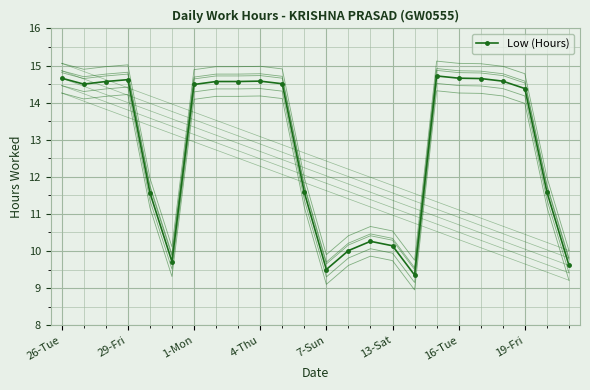

How many lines are shown in the chart?

1